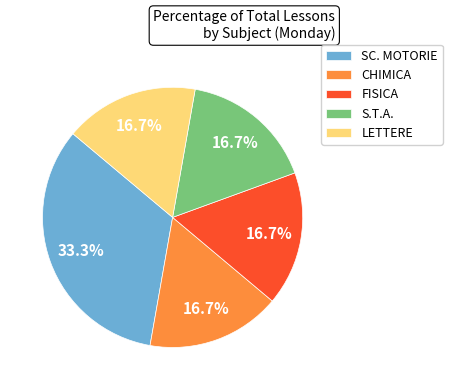

Between SC. MOTORIE and S.T.A., which is larger?

SC. MOTORIE